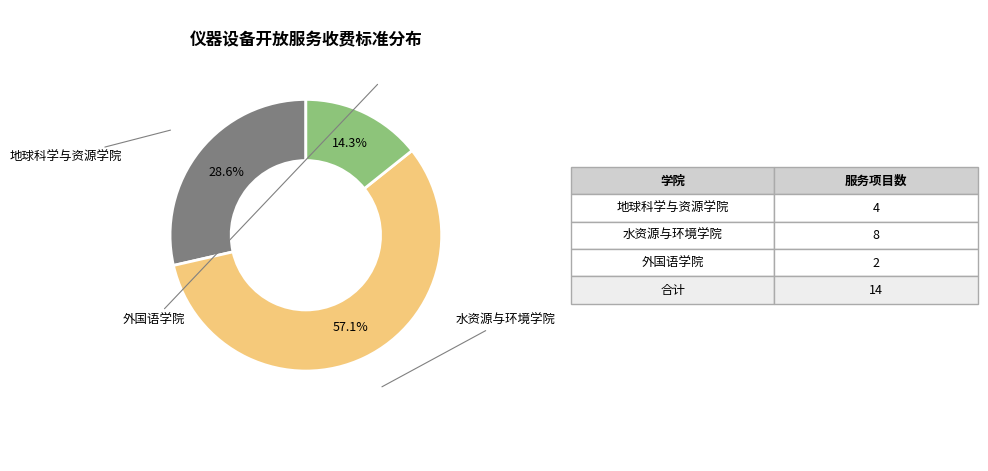

How many segments does this pie chart have?

3